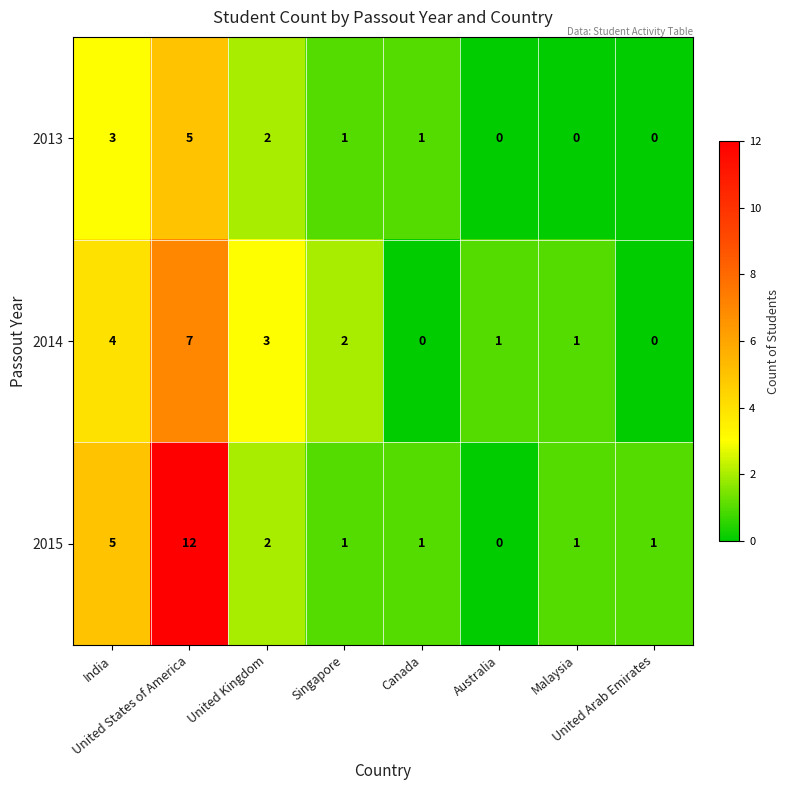

List the series in order of their peak value, lowest first.

2013, 2014, 2015